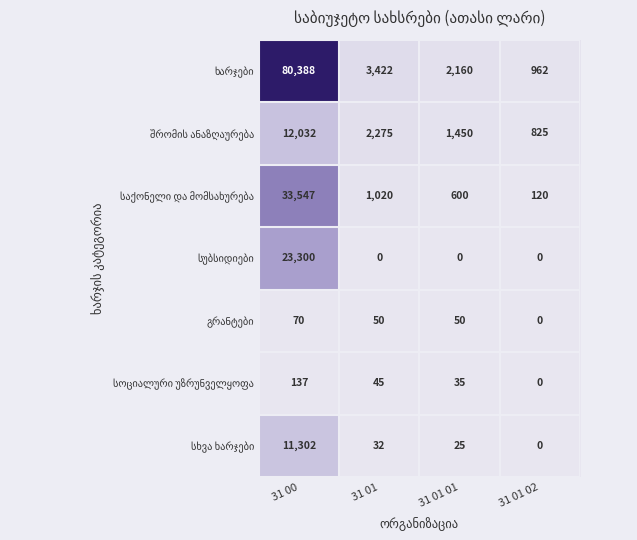

What is the total value across all series at 31 01 02?

1907